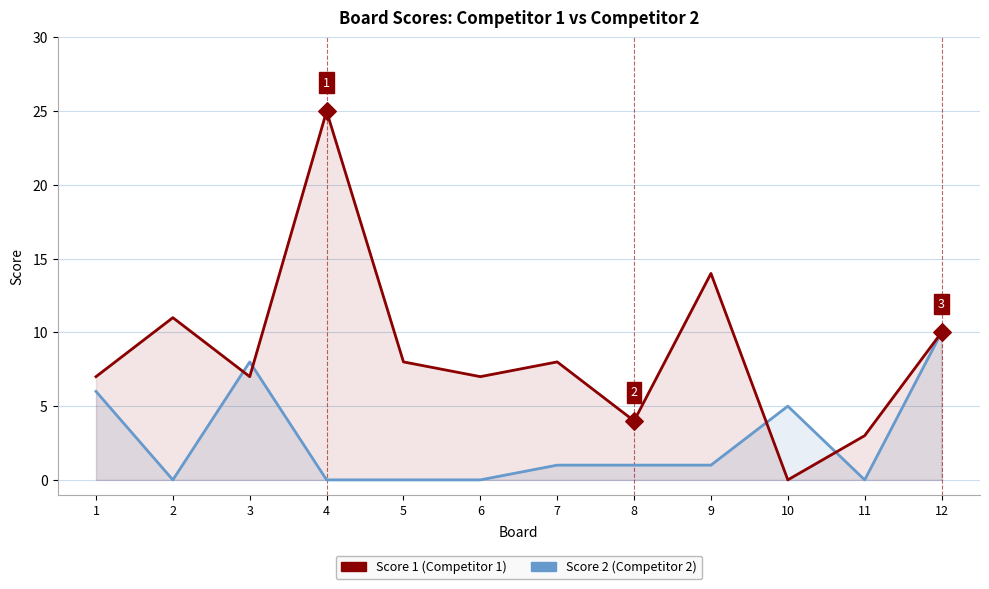

Which series reaches the minimum Y coordinate?

Score 2